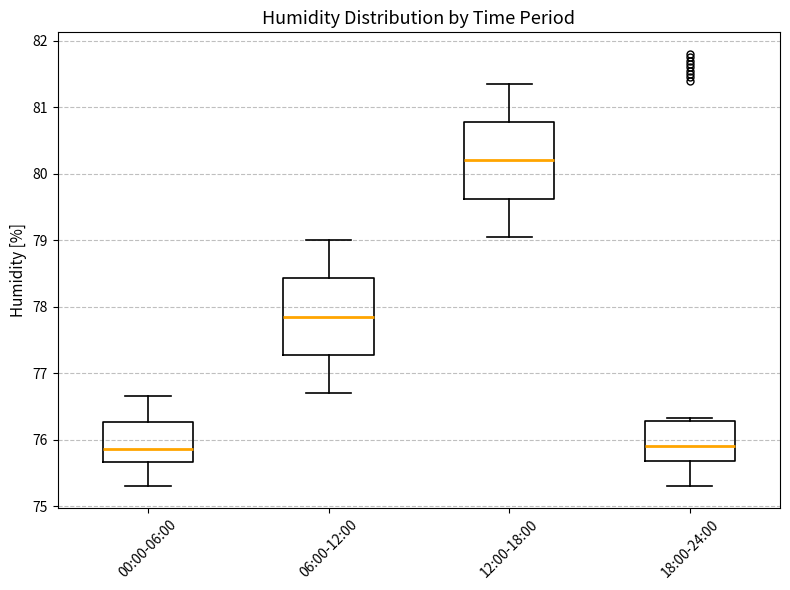

Reading left to right, transcribe this box plot: for each box, give where its median line is, the range the box spans, and where its two whiskers end, as read against the y-axis. The values are not printed on the chart, so give them approximately, as read against the axis.

00:00-06:00: median 75.9, box 75.7 to 76.3, whiskers 75.3 to 76.7
06:00-12:00: median 77.9, box 77.3 to 78.4, whiskers 76.7 to 79.0
12:00-18:00: median 80.2, box 79.6 to 80.8, whiskers 79.1 to 81.4
18:00-24:00: median 75.9, box 75.7 to 76.3, whiskers 75.3 to 76.3 (just above the box's upper edge)